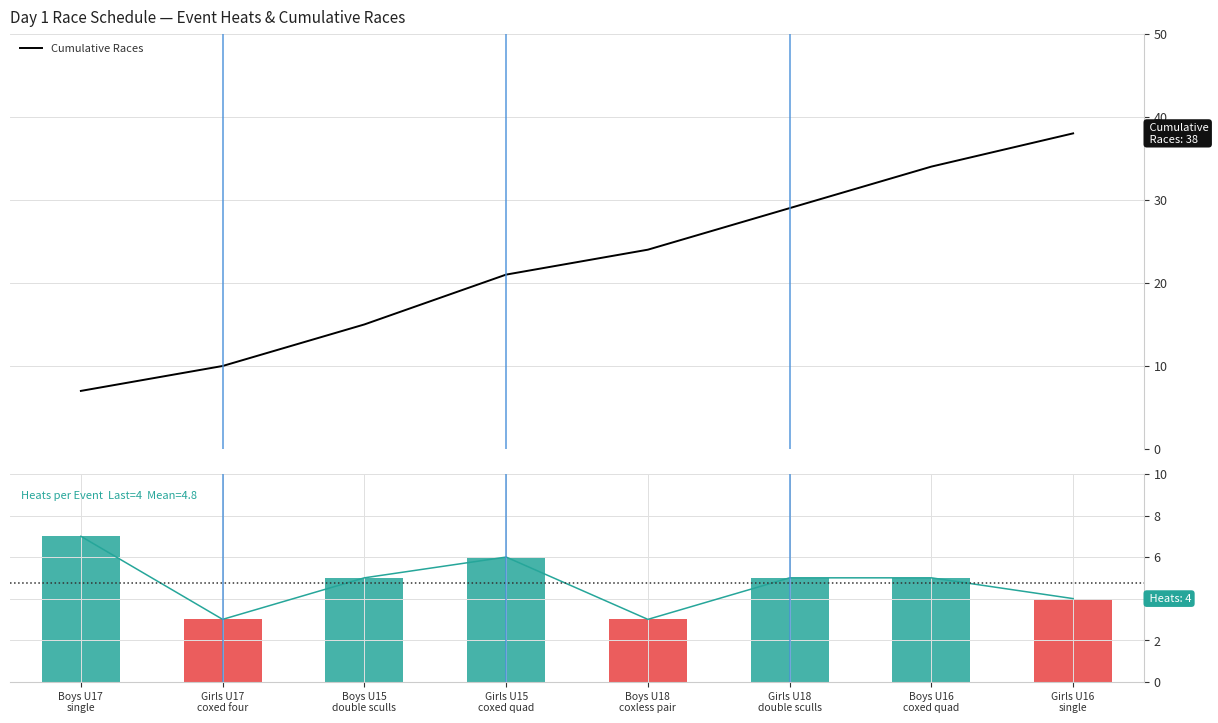

What is the minimum value for Cumulative Races?

7